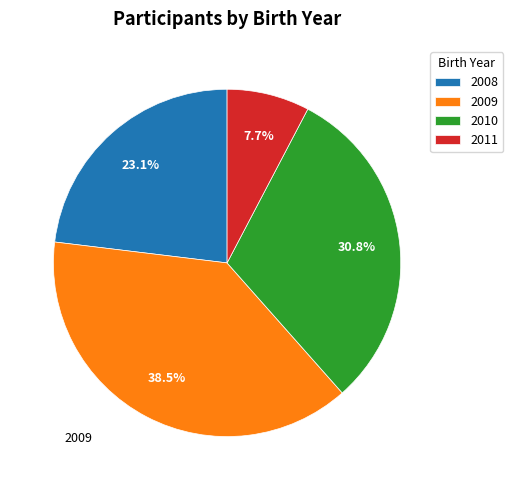

How many segments does this pie chart have?

4